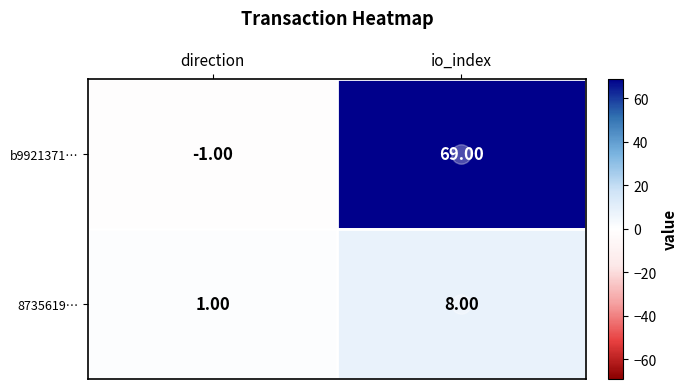

Rank the series by their average value, from highest to lowest.

b9921371…, 8735619…